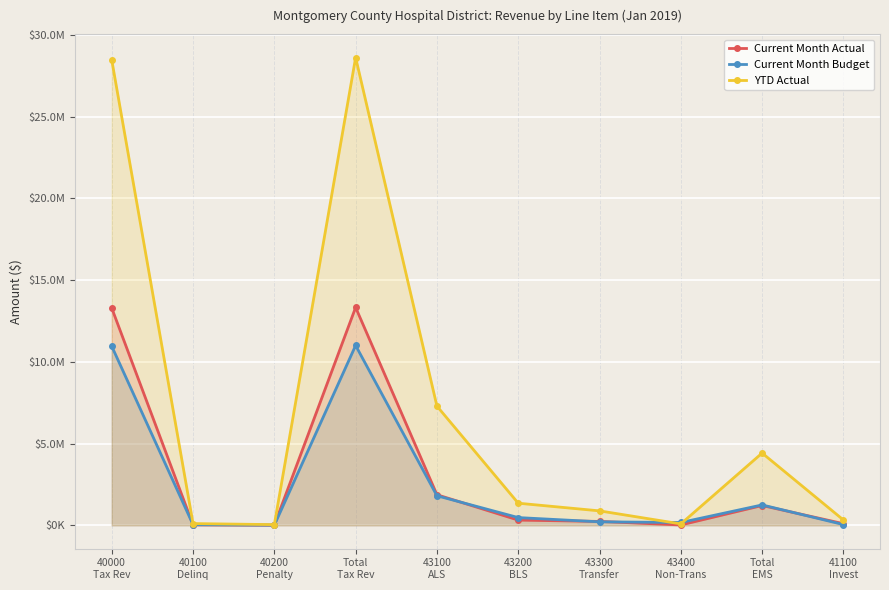

What is the maximum value for Current Month Budget?

11000564.0